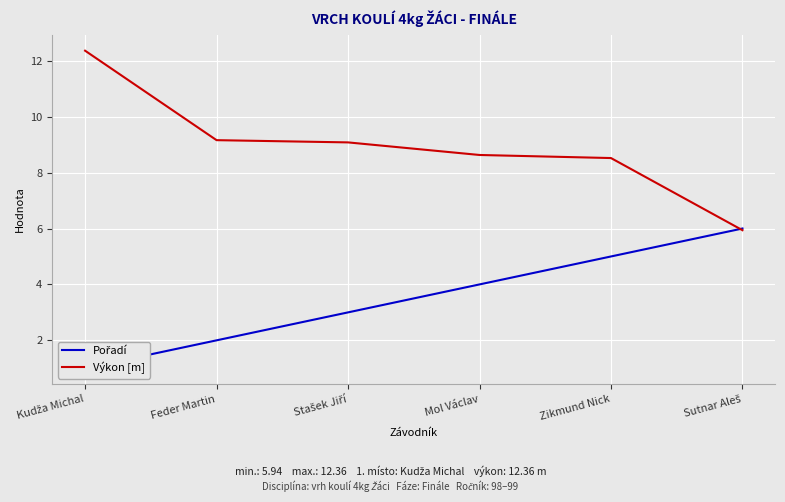

What is the sum of the Pořadí values at Zikmund Nick and Kudža Michal?

6.0